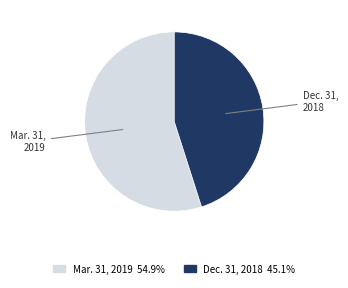

What is the largest slice in the pie chart?

Mar. 31, 2019